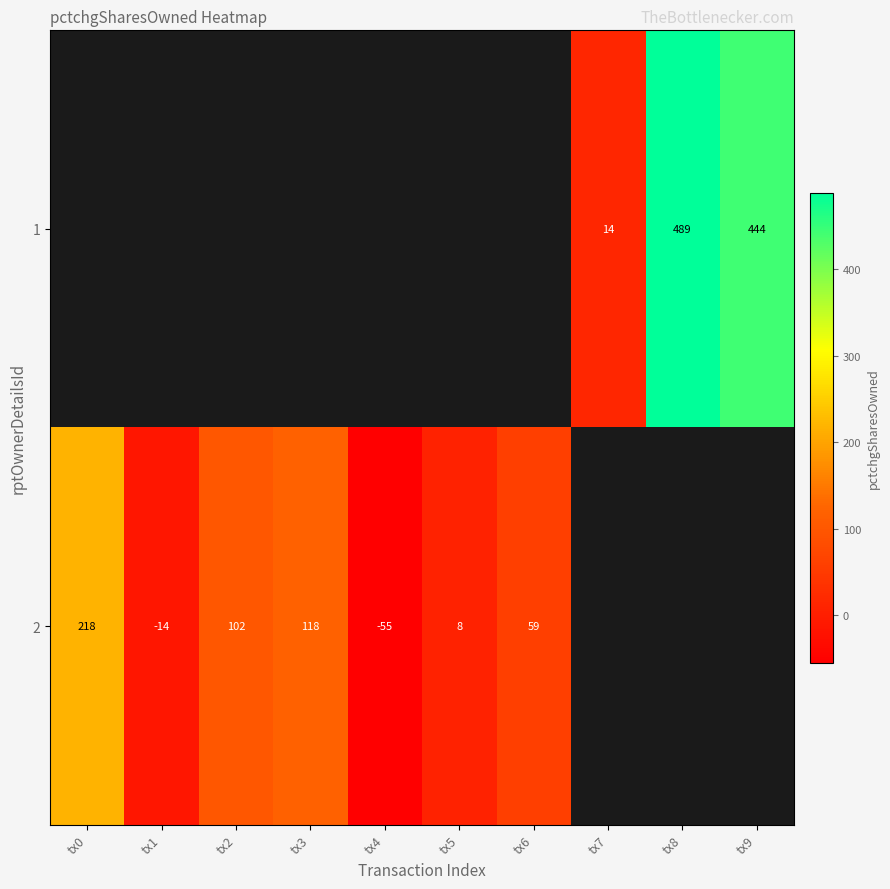

How many values in row_0 are above zero?

3